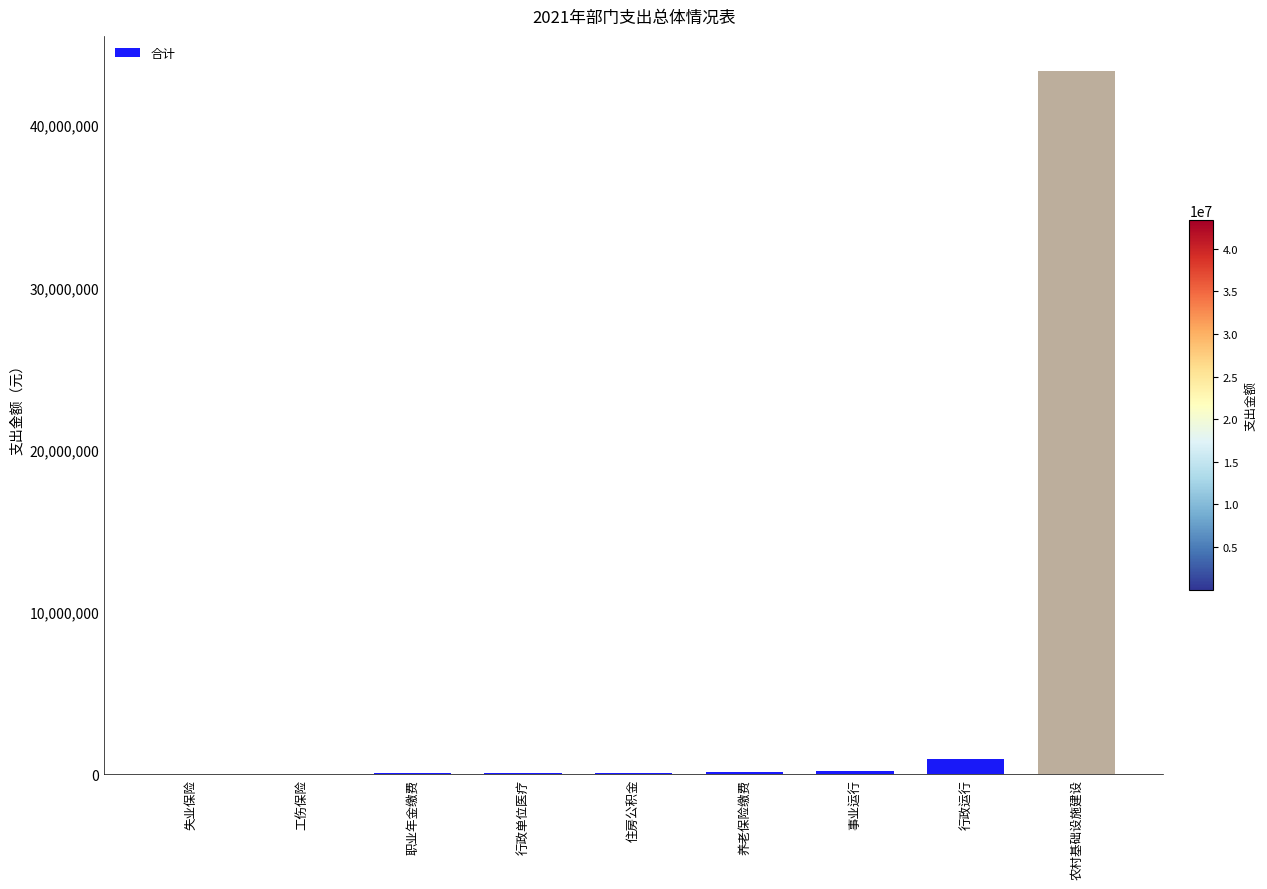

True or false: the data shows 92892 at 住房公积金.

True